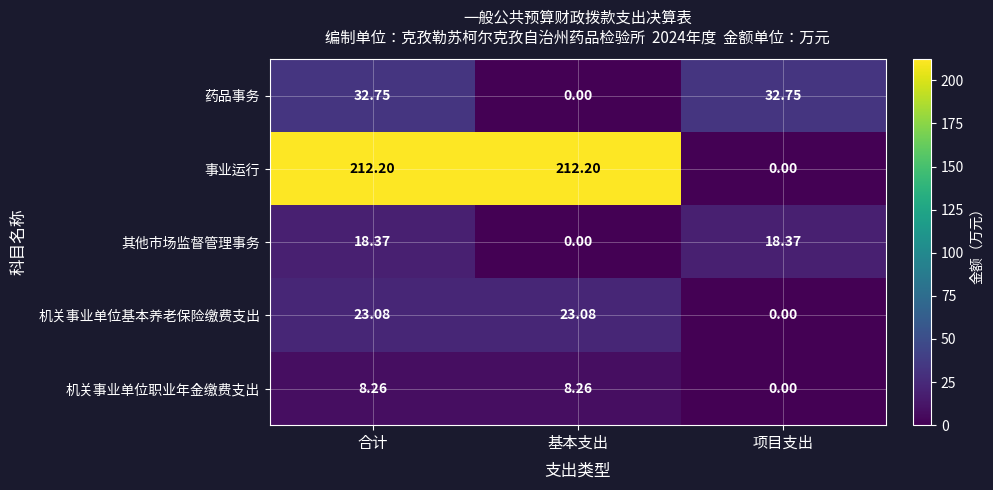

Where is 事业运行 nearest to the value 106?

项目支出